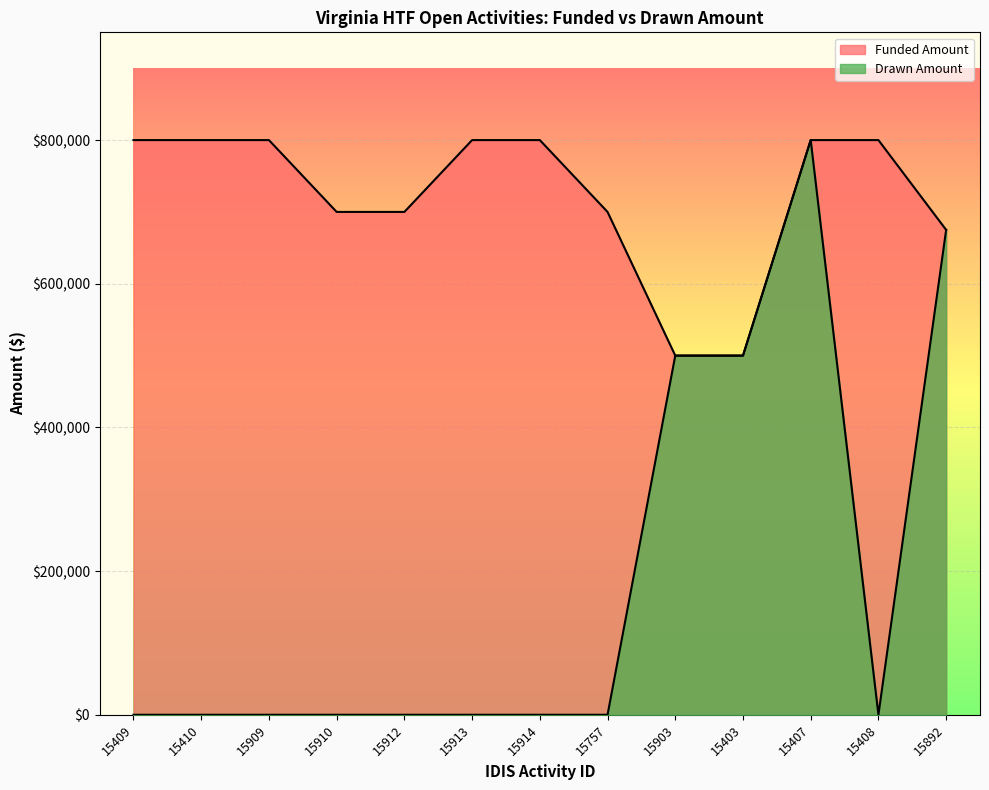

Reading right to left, transcribe all the data shown in this chart.

Funded Amount: 15892=675000	15408=800000	15407=800000	15403=500000	15903=500000	15757=700000	15914=800000	15913=800000	15912=700000	15910=700000	15909=800000	15410=800000	15409=800000
Drawn Amount: 15892=675000	15408=0	15407=800000	15403=500000	15903=500000	15757=0	15914=0	15913=0	15912=0	15910=0	15909=0	15410=0	15409=0